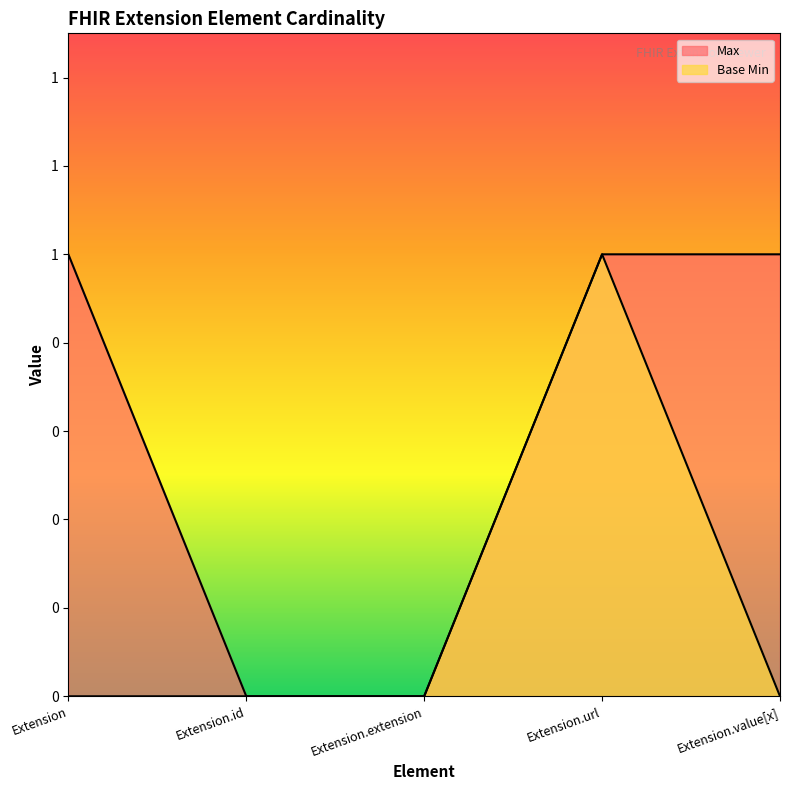

True or false: Max has more than 2 interior local peaks.

False